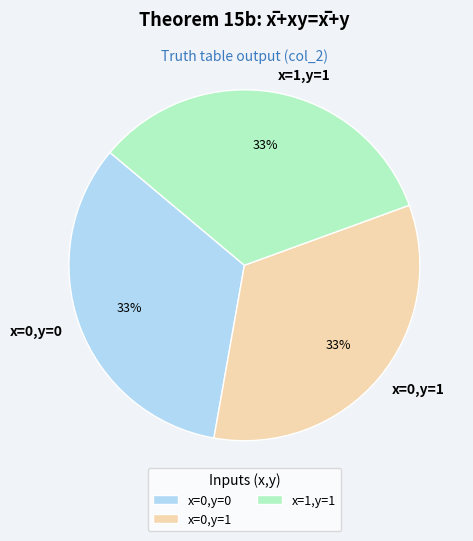

To the nearest percent, what portion does x=0,y=1 represent?

33%